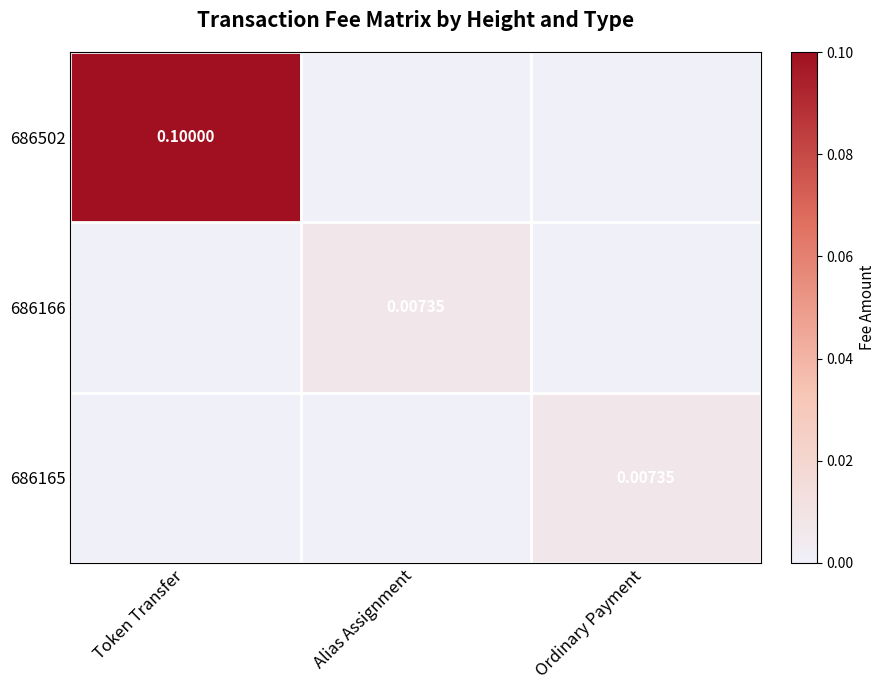

Is it true that 686166 equals -0.0 at Token Transfer?

False